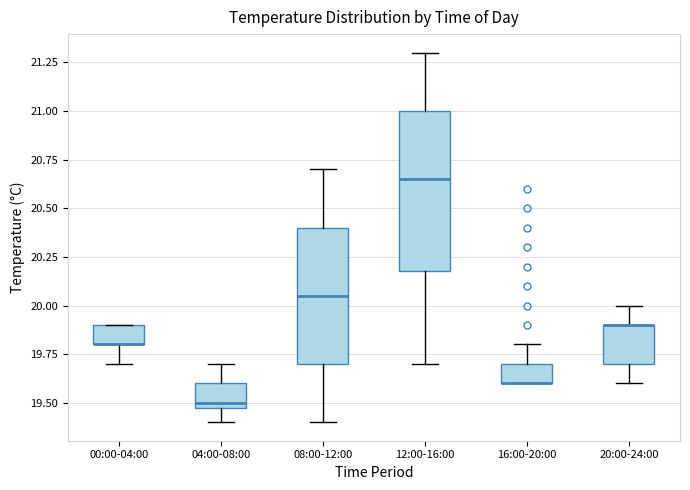

Where is the lower edge of the box for 12:00-16:00 on the y-axis? The values are not printed on the chart, so give them approximately, as read against the axis.

20.20